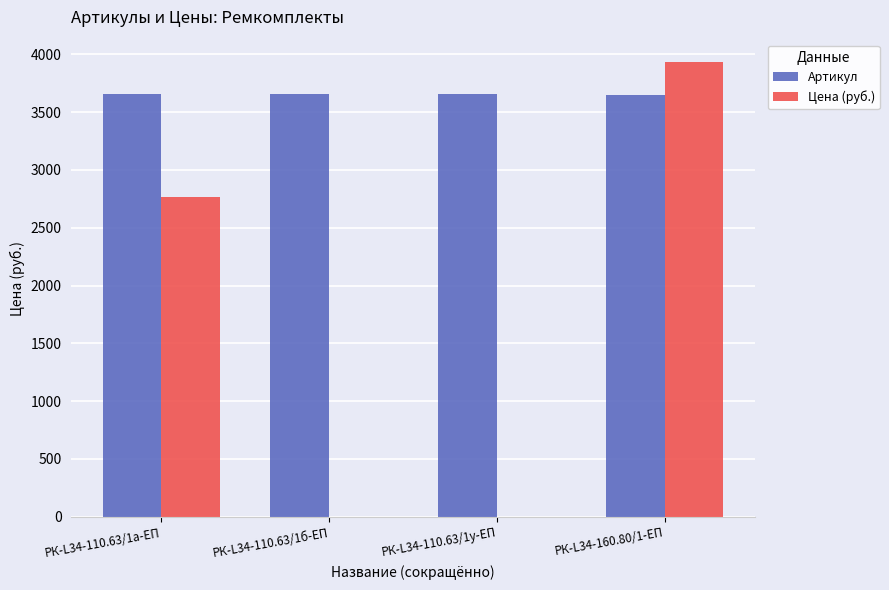

What is the maximum value shown in the chart?

3930.2